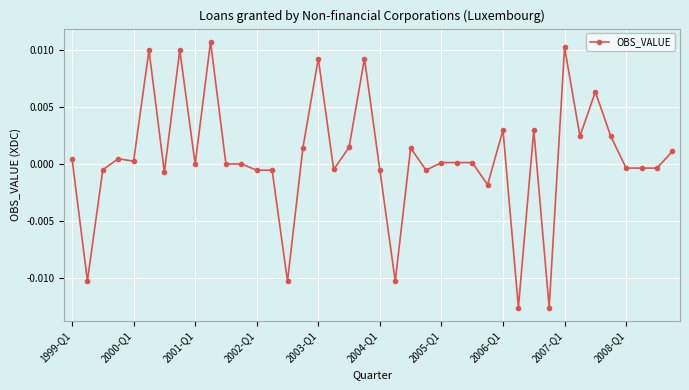

True or false: the data has more than 1 interior local peaks.

True